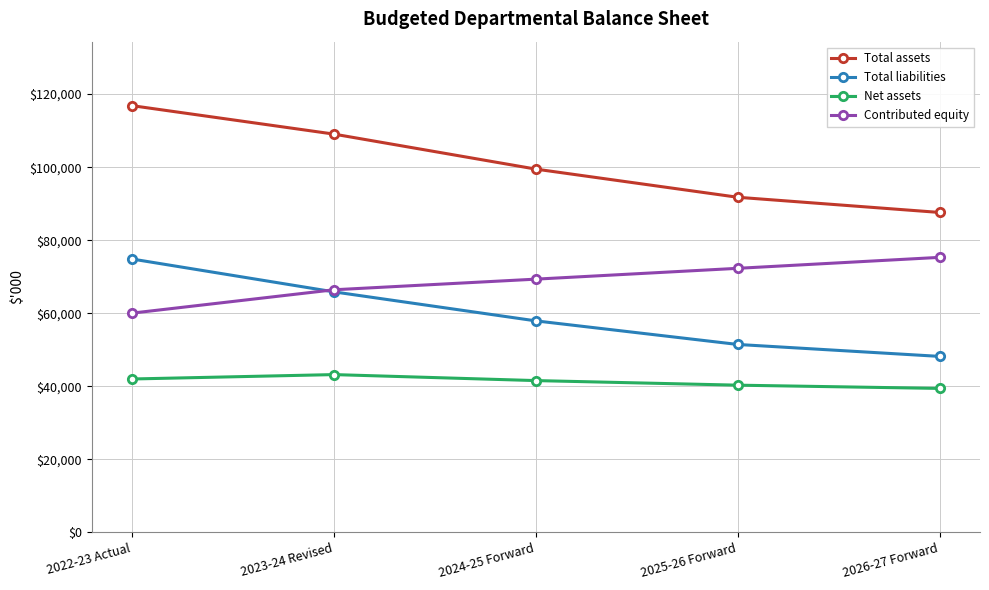

Is the value of Total liabilities at 2026-27 Forward greater than the value of Contributed equity at 2026-27 Forward?

No